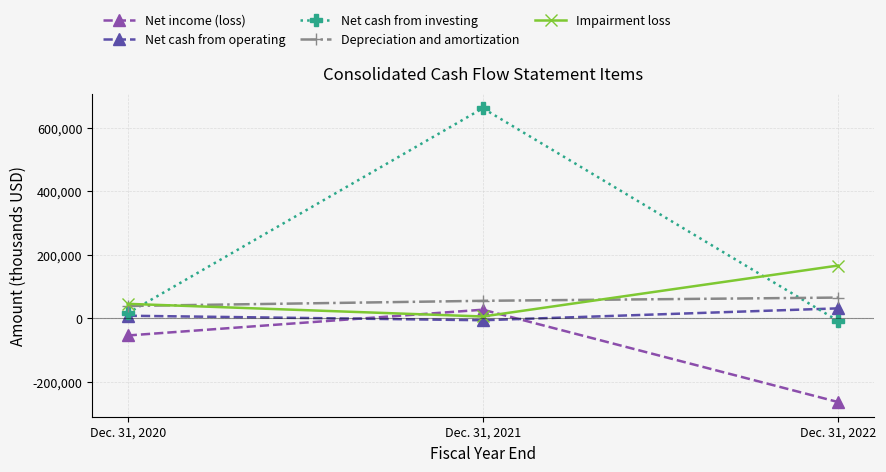

How many values in the Net income (loss) series are below -54501?

1